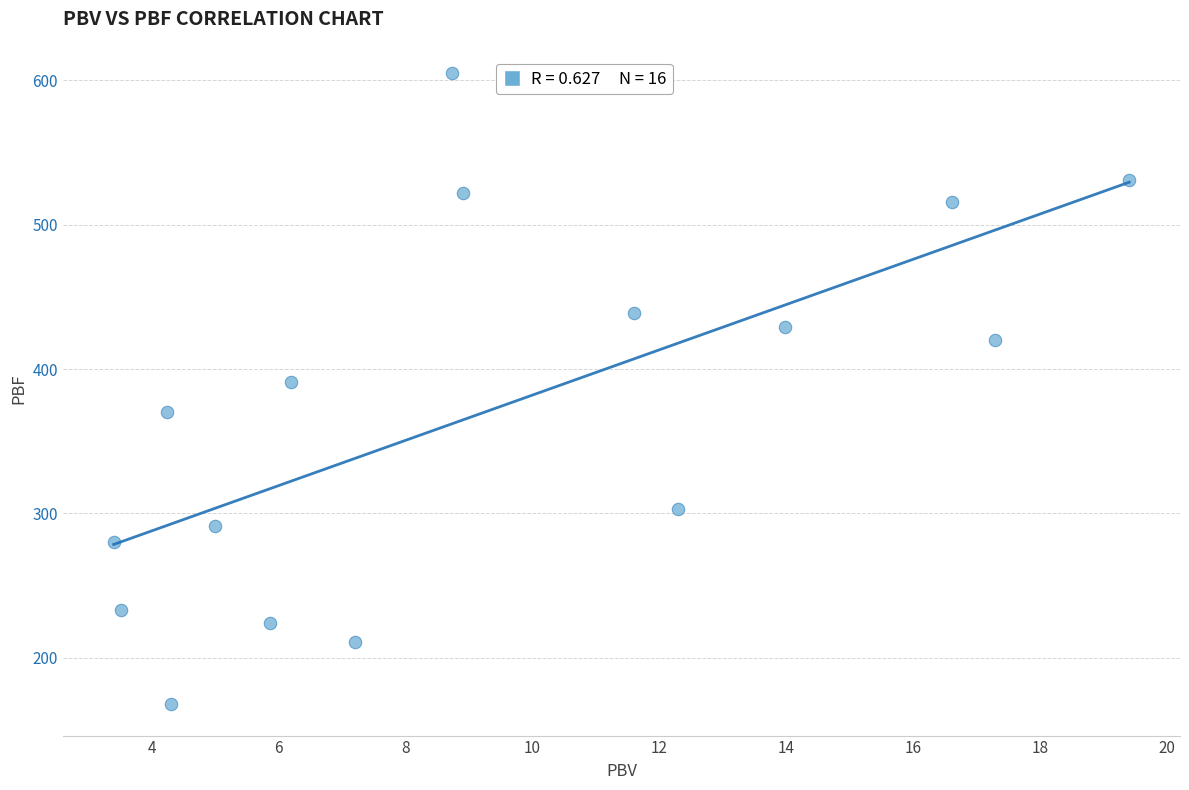

What Y value in the scatter plot is closest to 386?

391